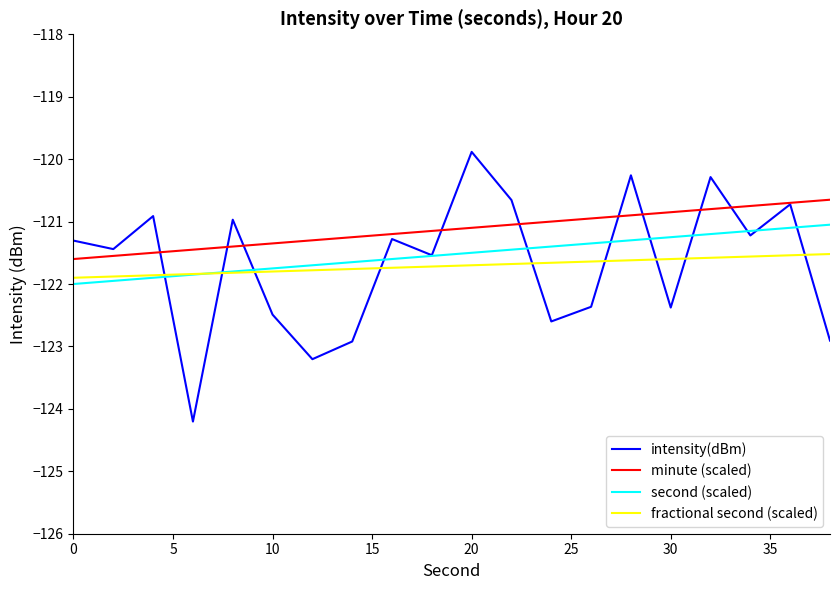

True or false: minute (scaled) and fractional second (scaled) intersect in this chart.

False